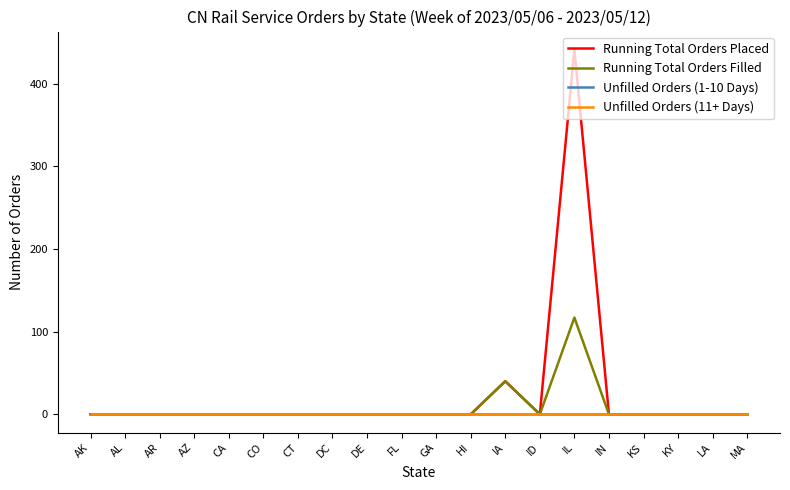

Does the chart have visible grid lines?

No